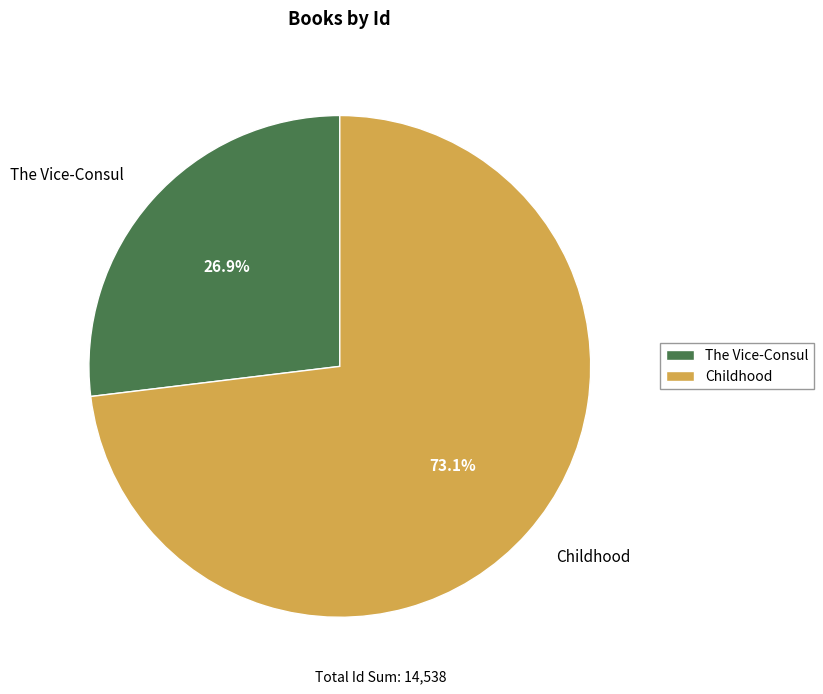

What is the total percentage of The Vice-Consul and Childhood?

100.0%